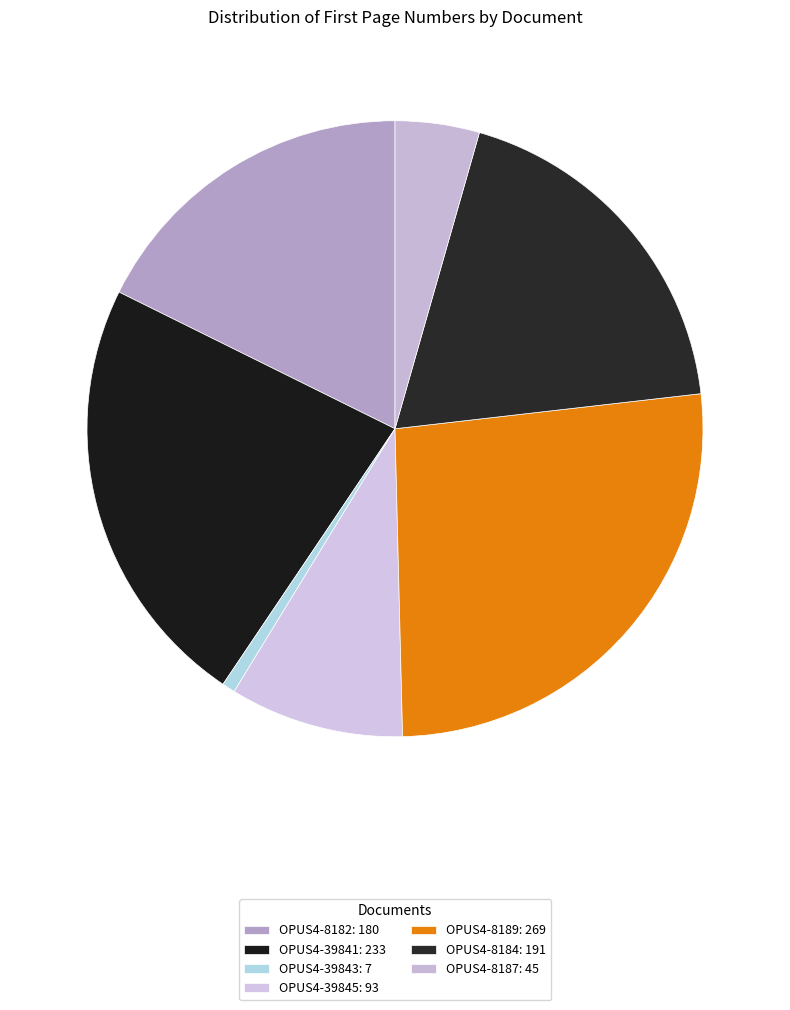

What is the smallest slice in the pie chart?

OPUS4-39843